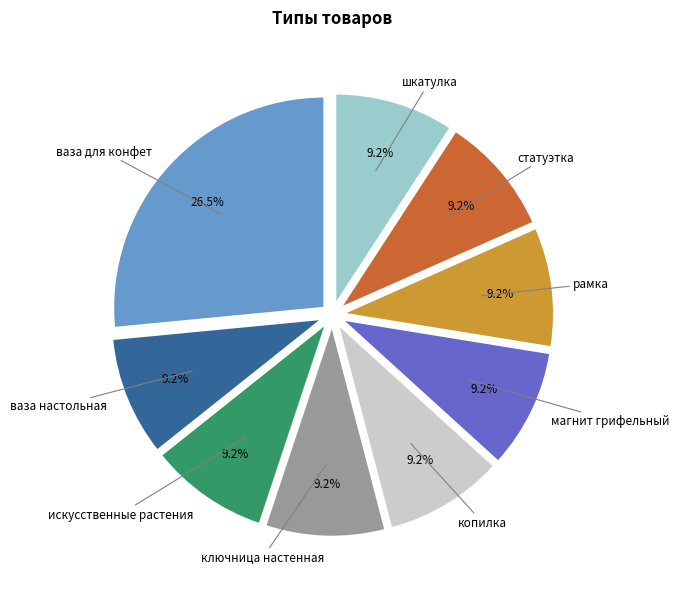

To the nearest percent, what is the difference between the largest and smallest slice percentages?

17%